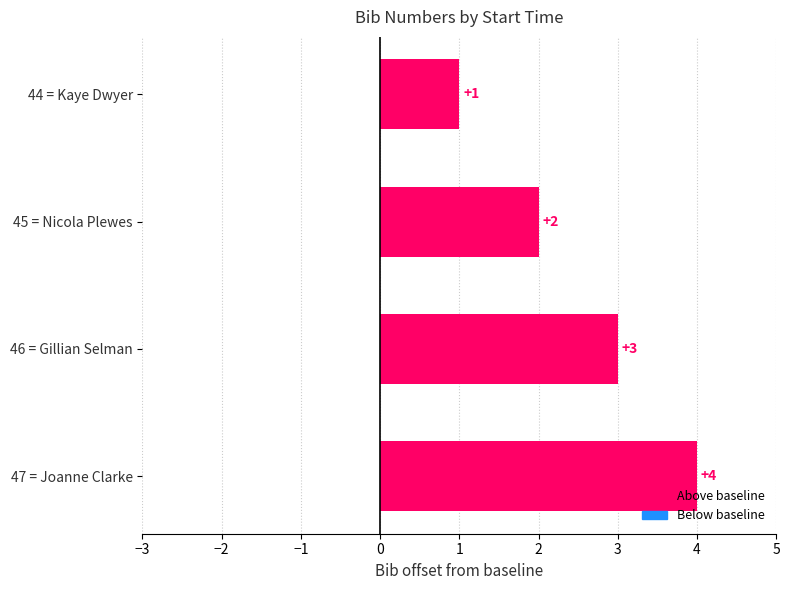

At which label is the value closest to 2?

45 = Nicola Plewes